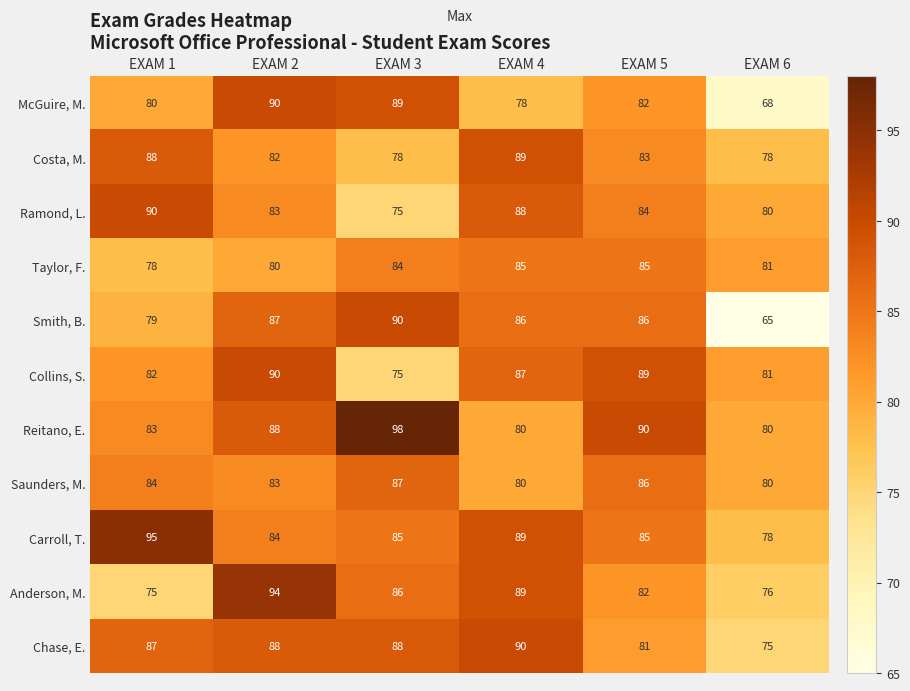

Is it true that Chase, E. equals 57 at EXAM 3?

False